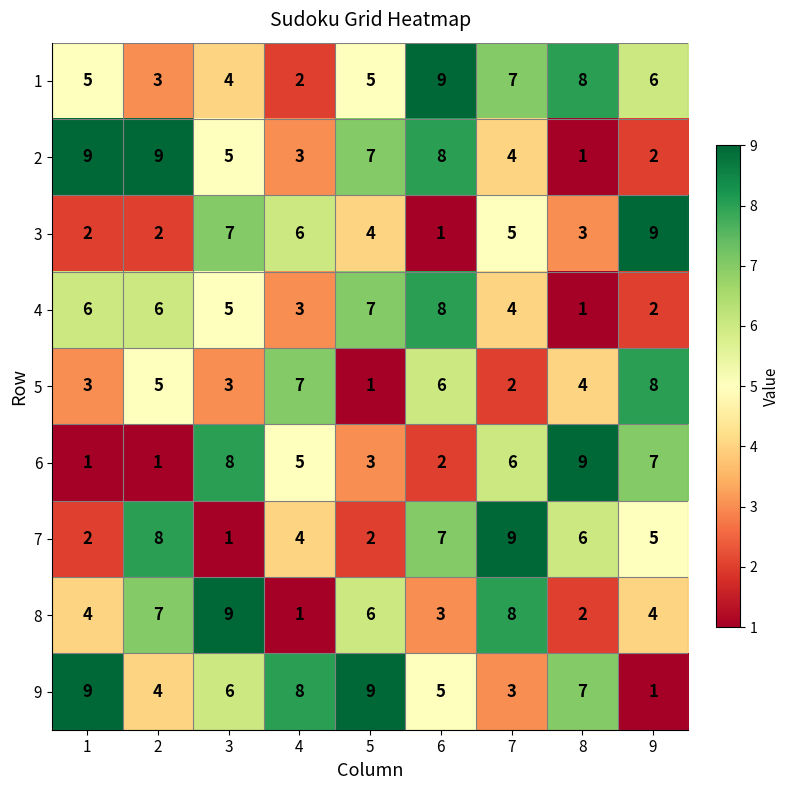

How many categories are shown in the chart?

9